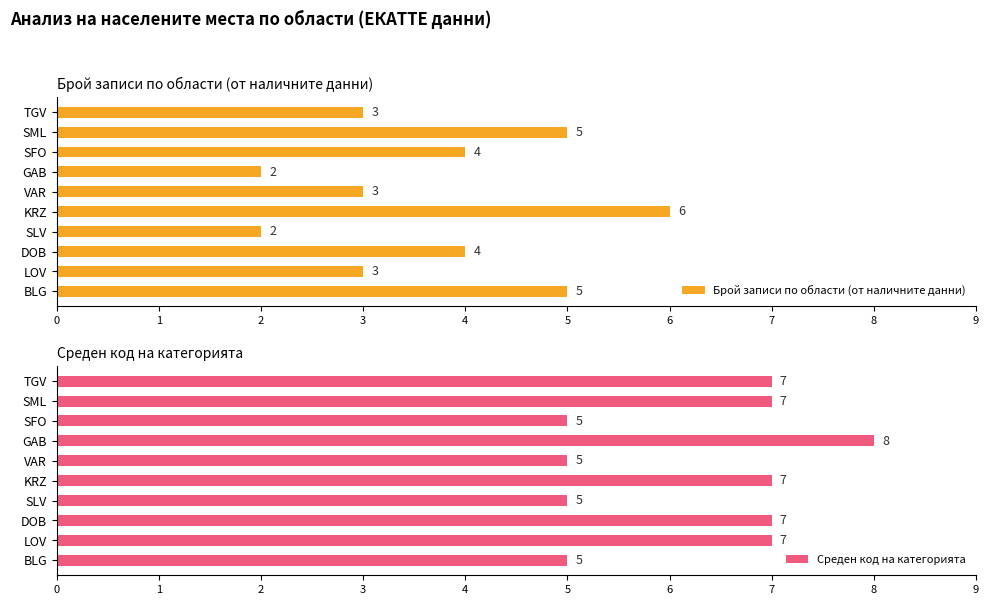

What is the approximate value of Среден код на категорията at TGV?

7